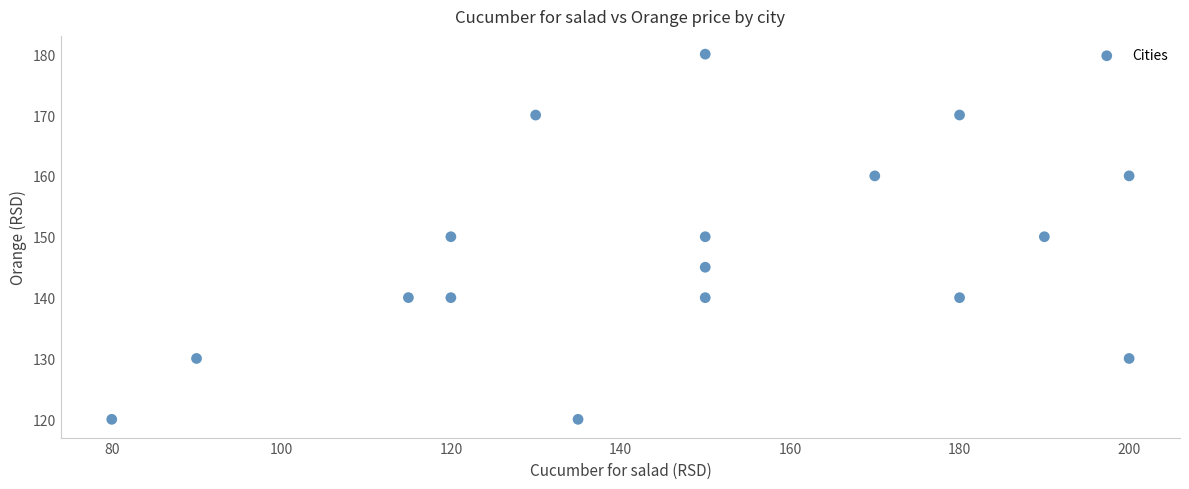

What is the range of Y values (max minus min)?

60.0